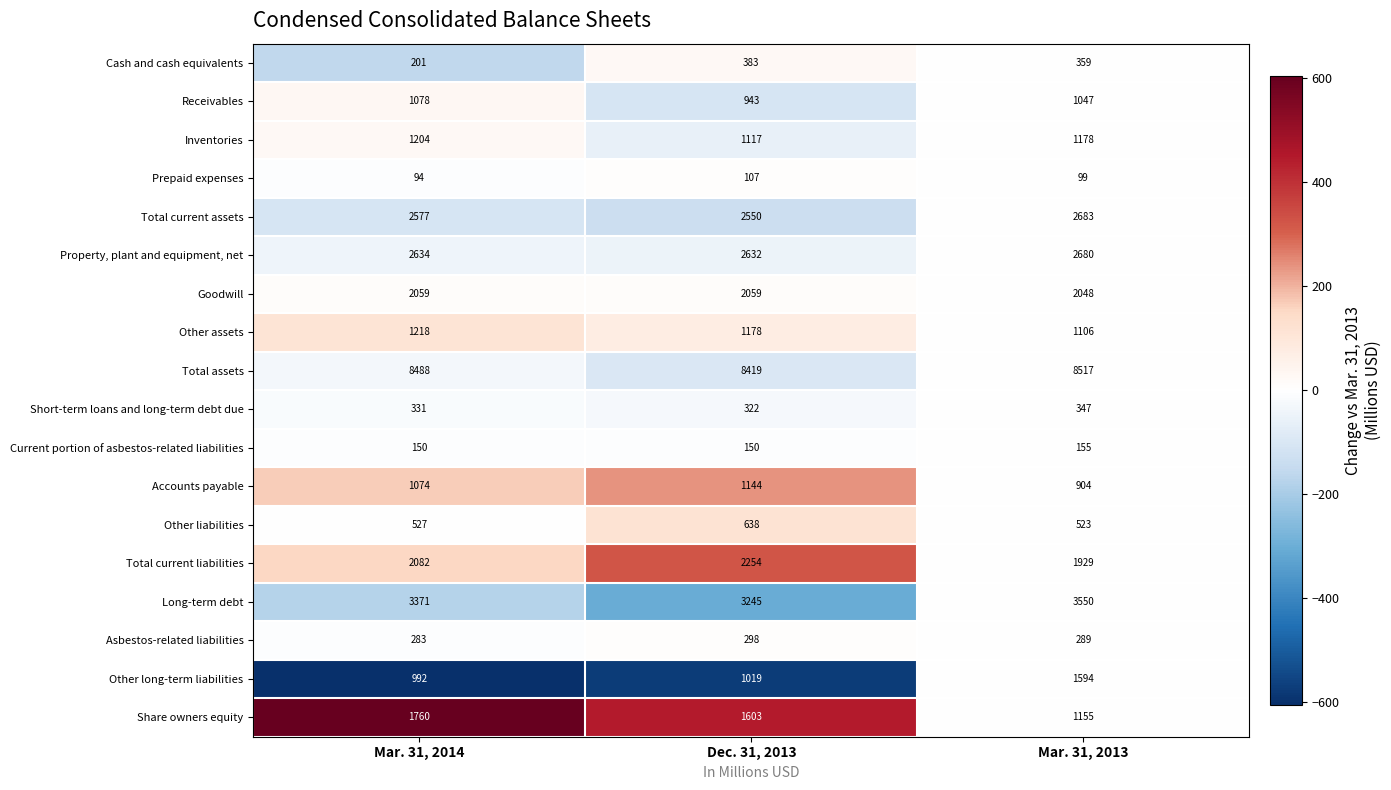

The Current portion of asbestos-related liabilities series shows 155 at Mar. 31, 2013. True or false?

True